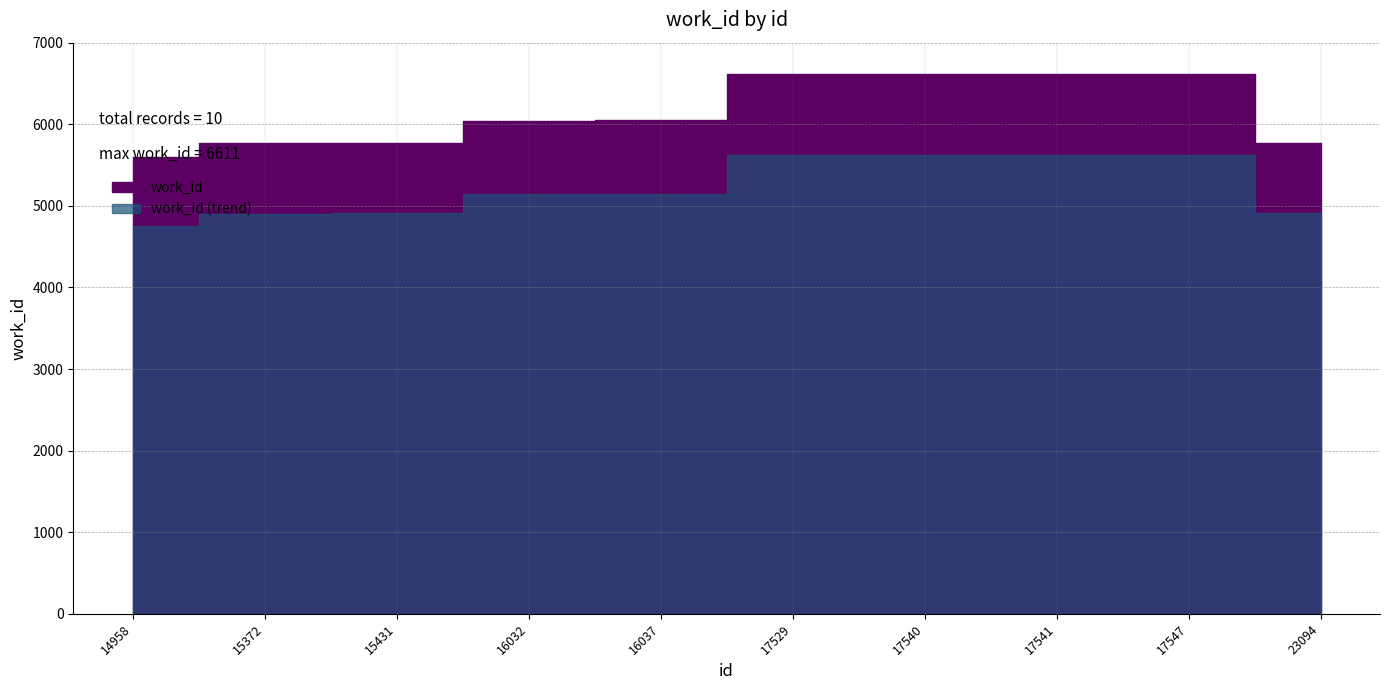

Which has a higher value, 17547 or 16032?

17547